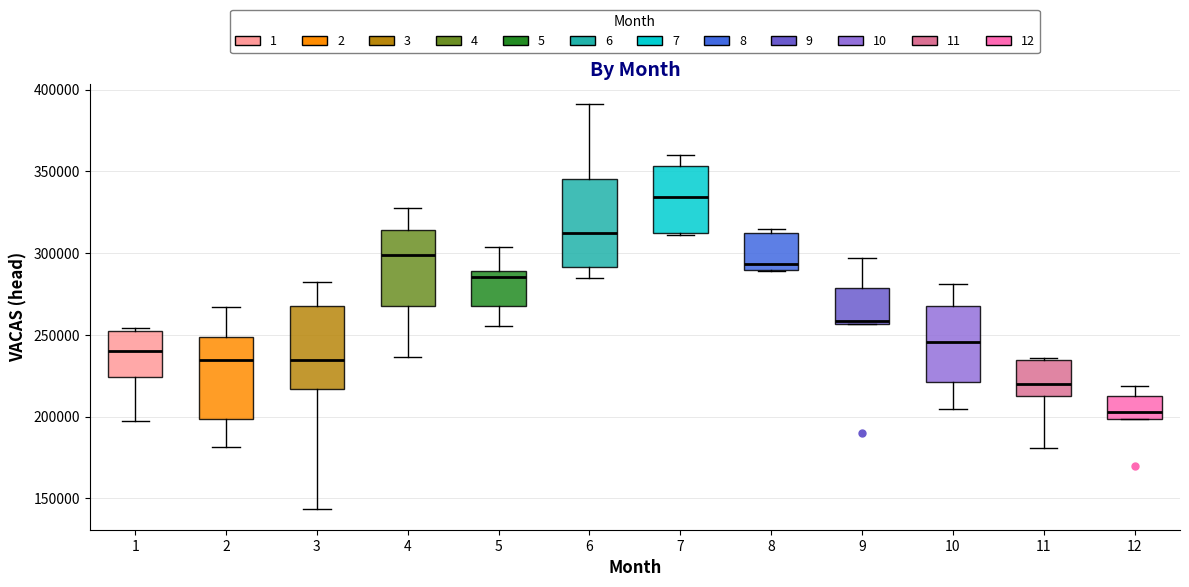

Where is the lower edge of the box at x = 10 on the y-axis? The values are not printed on the chart, so give them approximately, as read against the axis.

220000